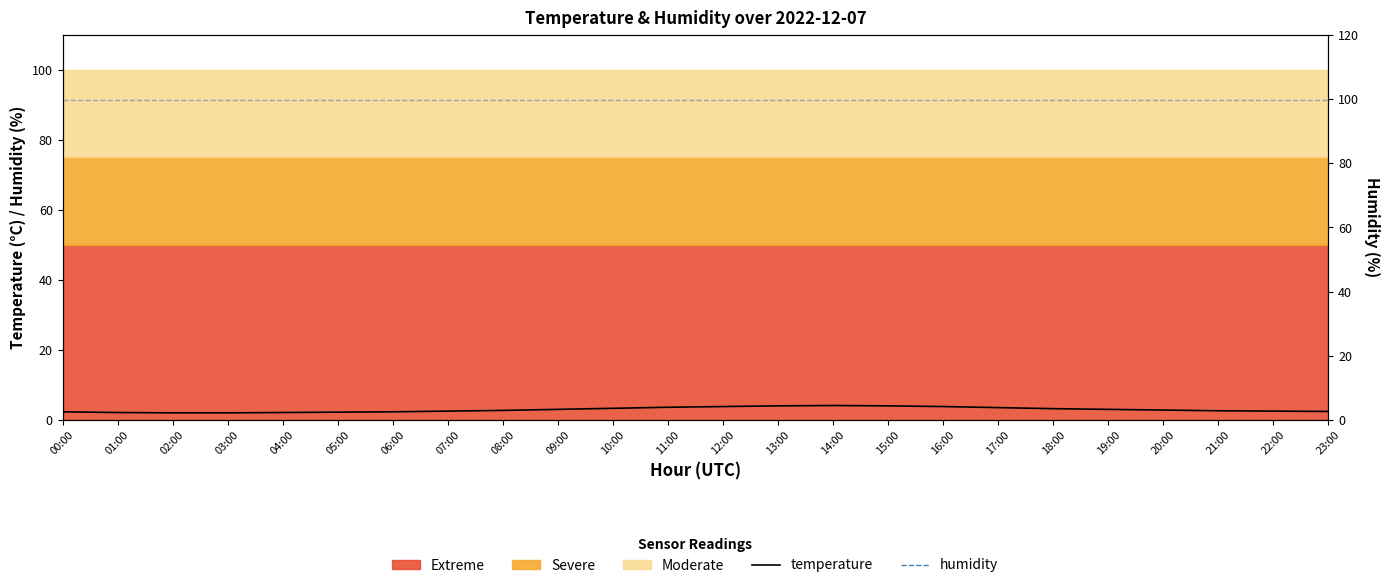

What position from the left is 22:00?

23